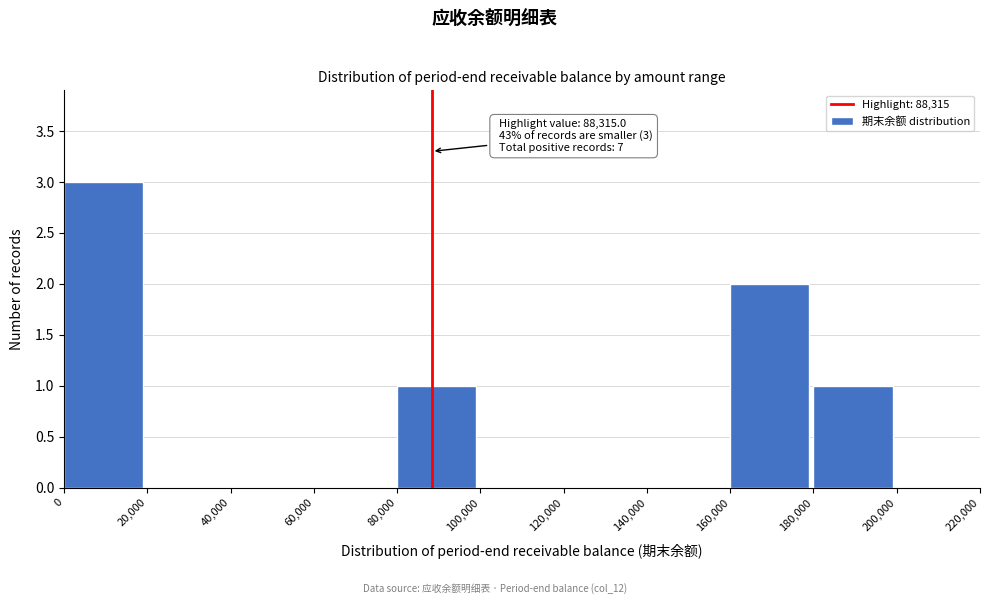

Which range on the x-axis has the tallest bar?

0 to 20,000